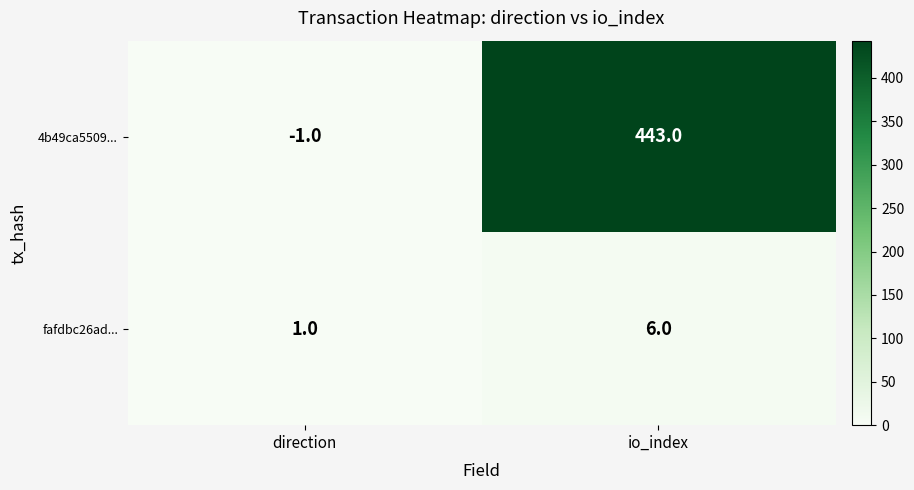

Which series changed the most between direction and io_index?

4b49ca5509...